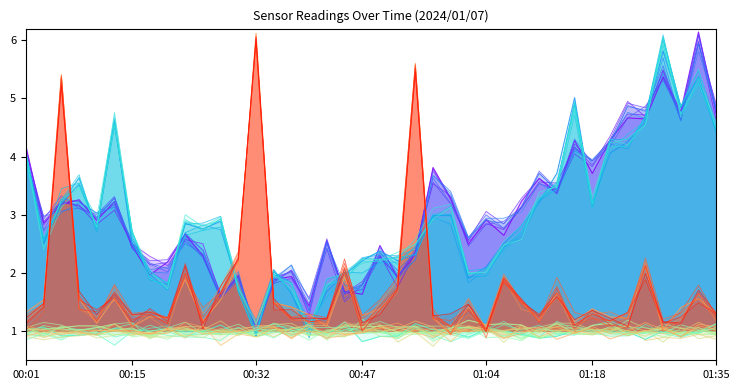

Between 00:05 and 01:20, which series saw the biggest shift?

Max_cycle